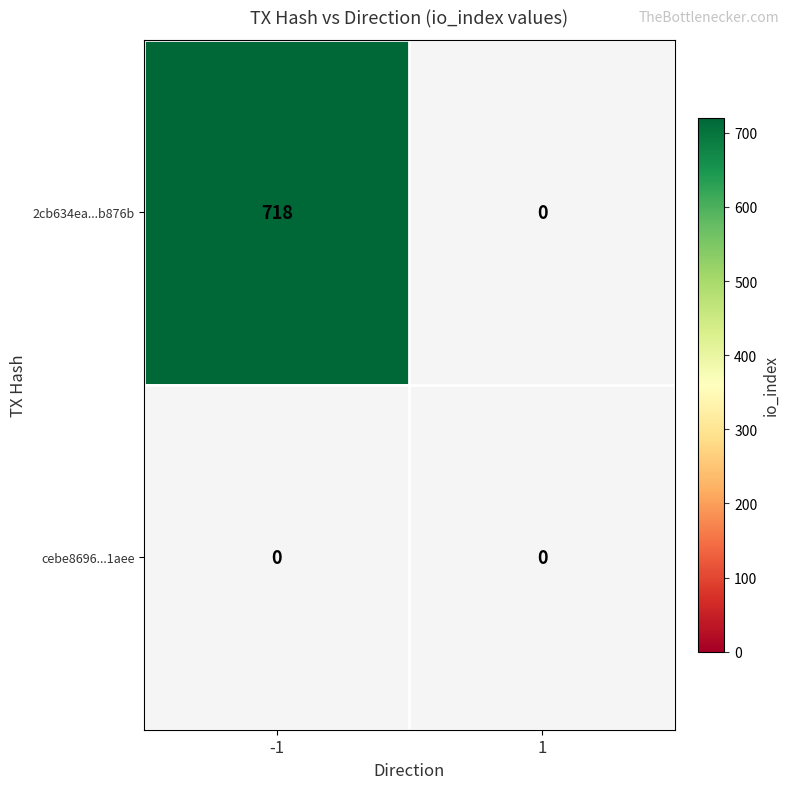

What is the maximum value shown in the chart?

718